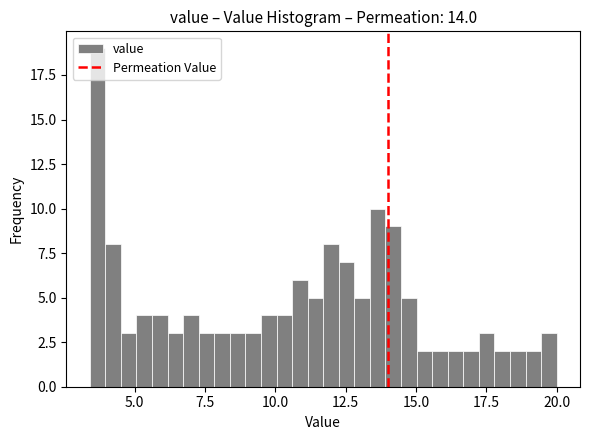

Read against the x-axis, roughly where is the centre of the tallest bar?

3.5